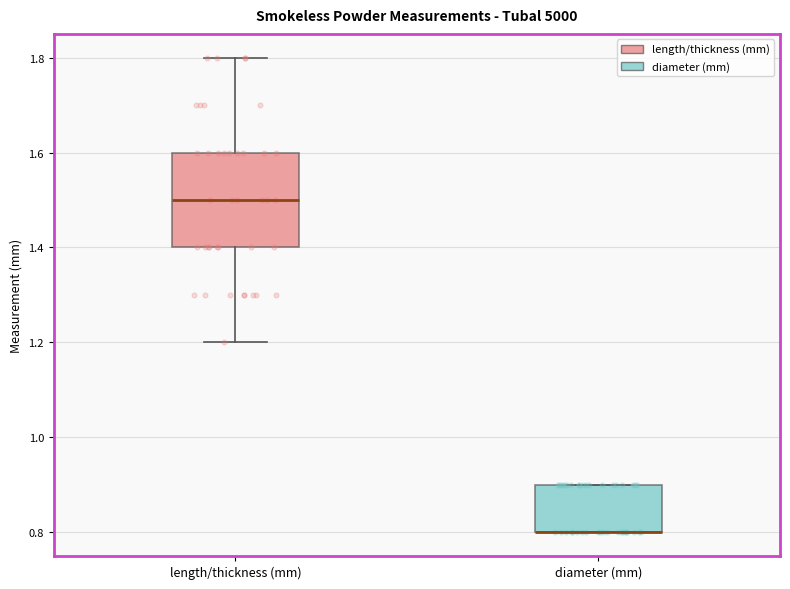

Reading left to right, read every box against the y-axis: the position of its median line, the range the box covers, and the ends of its whiskers. The values are not printed on the chart, so give them approximately, as read against the axis.

length/thickness (mm): median 1.5, box 1.4 to 1.6, whiskers 1.2 to 1.8
diameter (mm): median 0.8 (drawn on the box's lower edge), box 0.8 to 0.9, whiskers 0.8 to 0.9